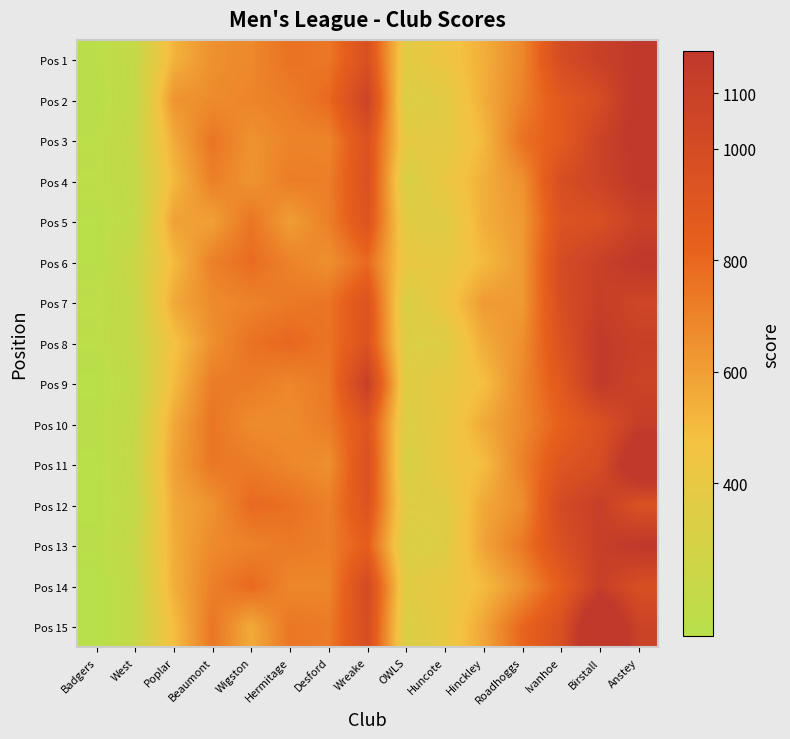

Reading left to right, extract all data points from this chart.

Pos 1: Badgers=145.6	West=204.4	Poplar=528.3	Beaumont=653.1	Wigston=678.0	Hermitage=762.0	Desford=740.7	Wreake=963.2	OWLS=370.0	Huncote=437.2	Hinckley=544.7	Roadhoggs=682.8	Ivanhoe=995.5	Birstall=1100.9	Anstey=1170.1
Pos 2: Badgers=138.5	West=196.7	Poplar=637.2	Beaumont=667.5	Wigston=694.5	Hermitage=720.0	Desford=792.0	Wreake=1073.8	OWLS=322.7	Huncote=364.6	Hinckley=548.8	Roadhoggs=704.5	Ivanhoe=883.0	Birstall=992.5	Anstey=1220.7
Pos 3: Badgers=147.3	West=219.4	Poplar=554.4	Beaumont=751.6	Wigston=642.6	Hermitage=697.9	Desford=693.7	Wreake=946.0	OWLS=387.1	Huncote=379.0	Hinckley=504.9	Roadhoggs=761.3	Ivanhoe=866.8	Birstall=1081.1	Anstey=1204.4
Pos 4: Badgers=157.1	West=198.5	Poplar=508.0	Beaumont=712.1	Wigston=637.5	Hermitage=720.2	Desford=715.7	Wreake=952.2	OWLS=309.0	Huncote=414.3	Hinckley=543.9	Roadhoggs=648.0	Ivanhoe=984.6	Birstall=1073.0	Anstey=1177.3
Pos 5: Badgers=137.4	West=189.8	Poplar=591.5	Beaumont=595.3	Wigston=750.8	Hermitage=601.3	Desford=711.9	Wreake=927.4	OWLS=364.3	Huncote=350.7	Hinckley=546.5	Roadhoggs=621.1	Ivanhoe=931.1	Birstall=970.3	Anstey=1090.8
Pos 6: Badgers=137.4	West=239.1	Poplar=500.8	Beaumont=711.0	Wigston=781.5	Hermitage=702.4	Desford=648.9	Wreake=789.8	OWLS=409.0	Huncote=396.1	Hinckley=503.5	Roadhoggs=614.0	Ivanhoe=1002.1	Birstall=1098.6	Anstey=1186.9
Pos 7: Badgers=157.7	West=210.1	Poplar=564.3	Beaumont=671.7	Wigston=700.9	Hermitage=735.4	Desford=752.4	Wreake=931.0	OWLS=320.4	Huncote=429.7	Hinckley=613.7	Roadhoggs=617.9	Ivanhoe=983.9	Birstall=1115.9	Anstey=1049.8
Pos 8: Badgers=148.6	West=215.2	Poplar=468.0	Beaumont=655.5	Wigston=761.6	Hermitage=799.5	Desford=750.4	Wreake=937.5	OWLS=332.2	Huncote=339.0	Hinckley=554.2	Roadhoggs=656.9	Ivanhoe=942.5	Birstall=1160.5	Anstey=1097.8
Pos 9: Badgers=134.7	West=189.6	Poplar=496.0	Beaumont=726.9	Wigston=725.4	Hermitage=685.4	Desford=735.3	Wreake=1116.9	OWLS=350.8	Huncote=394.7	Hinckley=483.1	Roadhoggs=679.0	Ivanhoe=883.8	Birstall=1158.0	Anstey=1075.6
Pos 10: Badgers=146.1	West=204.7	Poplar=563.7	Beaumont=750.2	Wigston=668.6	Hermitage=668.8	Desford=721.2	Wreake=918.6	OWLS=334.0	Huncote=397.1	Hinckley=562.0	Roadhoggs=675.6	Ivanhoe=833.1	Birstall=950.3	Anstey=1126.3
Pos 11: Badgers=134.8	West=215.9	Poplar=587.8	Beaumont=744.6	Wigston=725.4	Hermitage=686.3	Desford=651.8	Wreake=955.5	OWLS=304.8	Huncote=413.3	Hinckley=492.4	Roadhoggs=704.7	Ivanhoe=914.1	Birstall=987.9	Anstey=1326.2
Pos 12: Badgers=134.8	West=194.3	Poplar=562.6	Beaumont=646.5	Wigston=791.7	Hermitage=767.4	Desford=710.3	Wreake=930.4	OWLS=349.9	Huncote=350.5	Hinckley=567.6	Roadhoggs=661.7	Ivanhoe=1012.9	Birstall=1112.0	Anstey=951.8
Pos 13: Badgers=142.7	West=220.4	Poplar=549.9	Beaumont=675.9	Wigston=703.0	Hermitage=733.8	Desford=714.8	Wreake=845.8	OWLS=318.4	Huncote=347.9	Hinckley=583.5	Roadhoggs=737.9	Ivanhoe=964.2	Birstall=1111.9	Anstey=1180.4
Pos 14: Badgers=118.6	West=203.7	Poplar=541.6	Beaumont=711.4	Wigston=793.2	Hermitage=684.7	Desford=687.8	Wreake=1018.3	OWLS=361.2	Huncote=405.2	Hinckley=498.9	Roadhoggs=647.0	Ivanhoe=853.5	Birstall=1112.0	Anstey=974.6
Pos 15: Badgers=120.7	West=209.0	Poplar=489.4	Beaumont=747.1	Wigston=557.2	Hermitage=744.4	Desford=725.5	Wreake=989.1	OWLS=322.4	Huncote=398.2	Hinckley=575.2	Roadhoggs=804.8	Ivanhoe=961.1	Birstall=1397.2	Anstey=1076.8